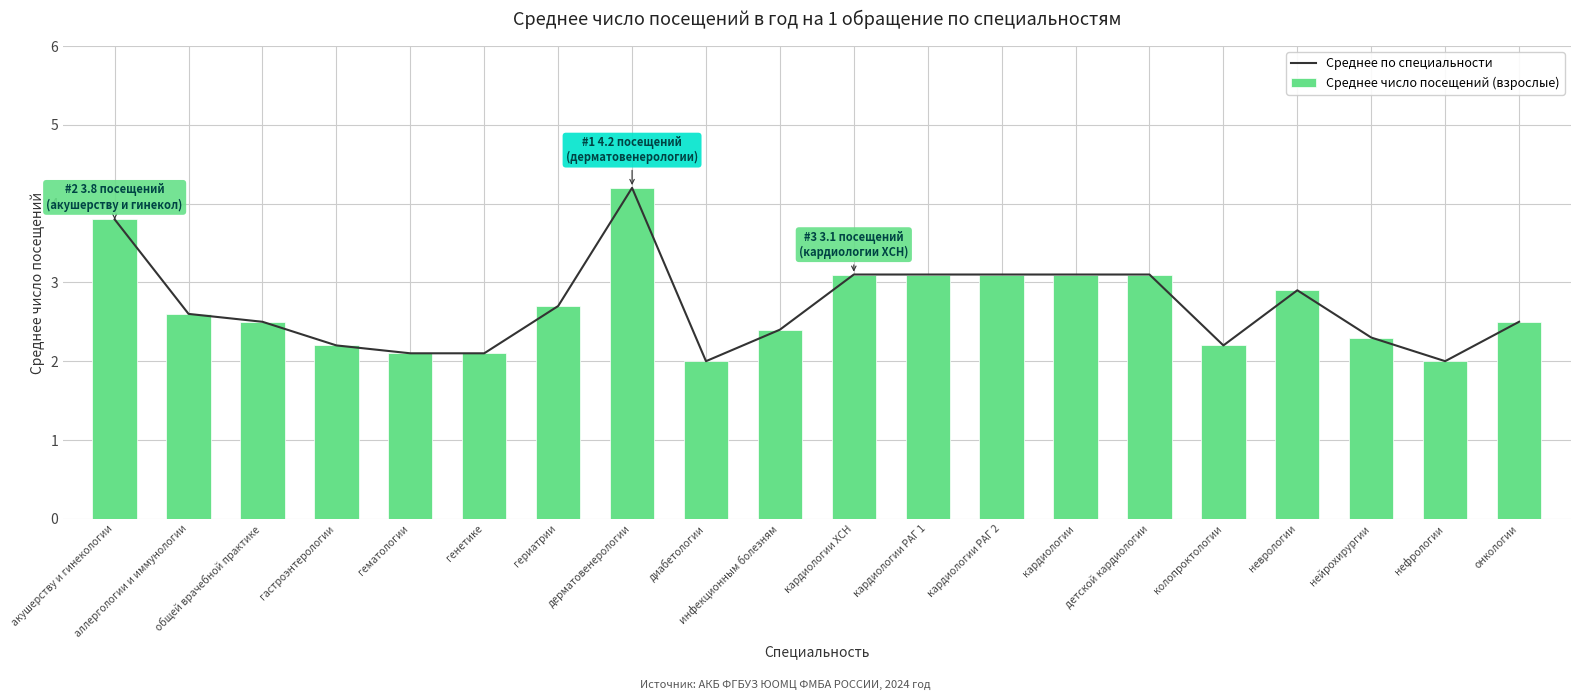

What is the smallest value displayed?

2.0